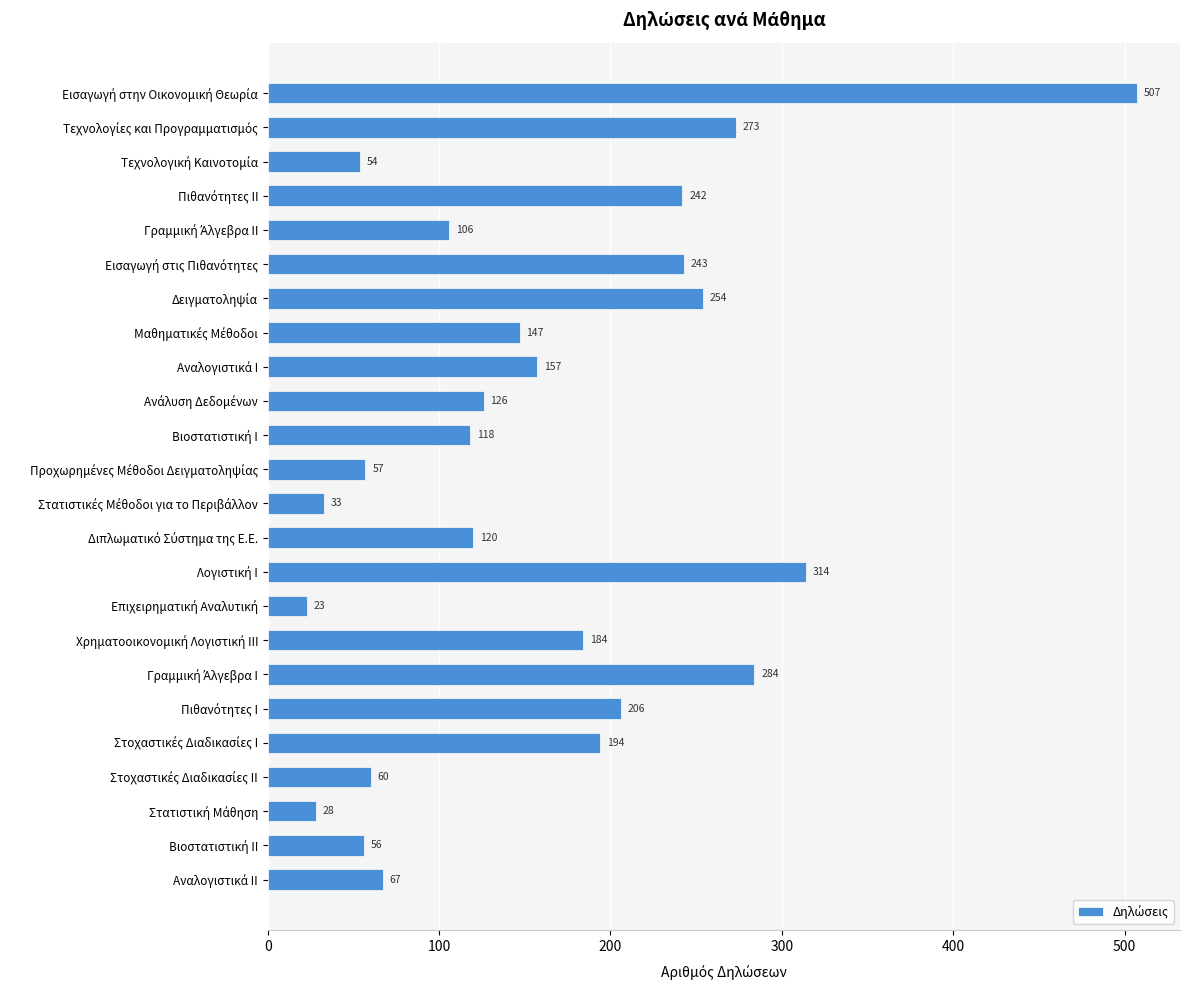

Are the bars grouped side by side (vs. stacked)?

No